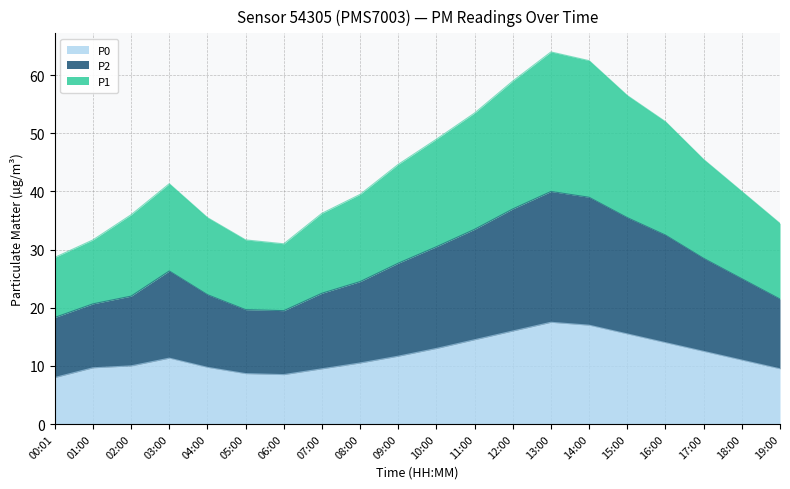

Reading right to left, transcribe all the data shown in this chart.

P1: 34.5	40.0	45.5	52.0	56.5	62.5	64.0	59.0	53.5	49.0	44.7	39.5	36.2	31.0	31.7	35.5	41.3	36.0	31.7	28.7
P2: 21.5	25.0	28.5	32.5	35.5	39.0	40.0	37.0	33.5	30.5	27.7	24.5	22.5	19.5	19.7	22.2	26.3	22.0	20.7	18.3
P0: 9.5	11.0	12.5	14.0	15.5	17.0	17.5	16.0	14.5	13.0	11.7	10.5	9.5	8.5	8.7	9.8	11.3	10.0	9.7	8.0